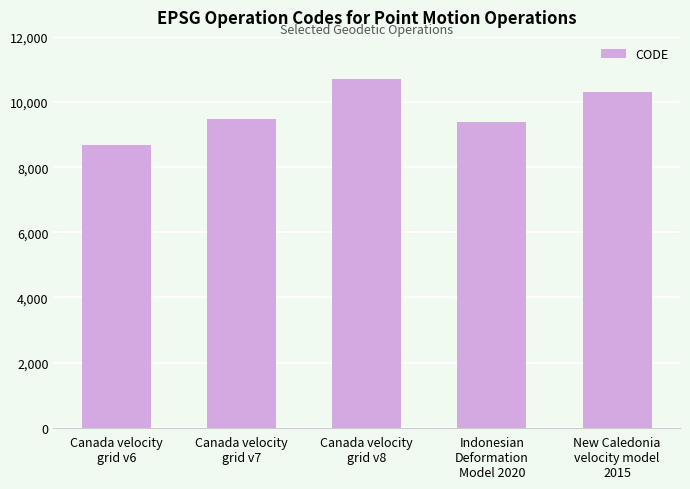

At which label is the value closest to 9691?

Canada velocity
grid v7